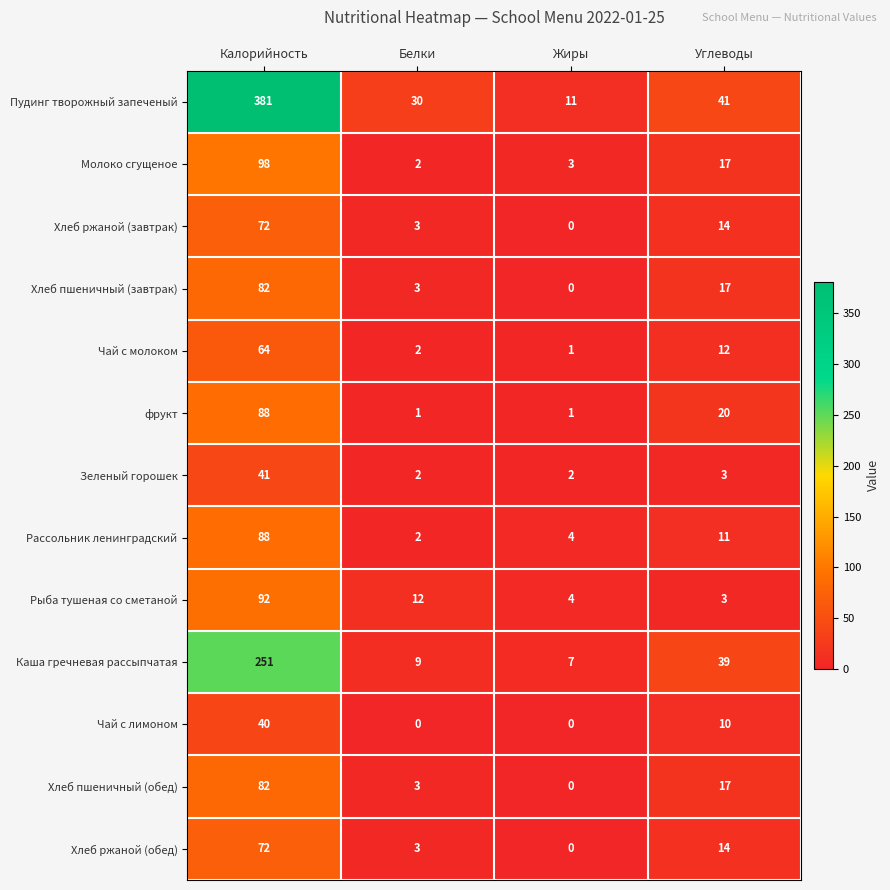

Where does the Хлеб пшеничный (завтрак) series first go above 17?

Калорийность